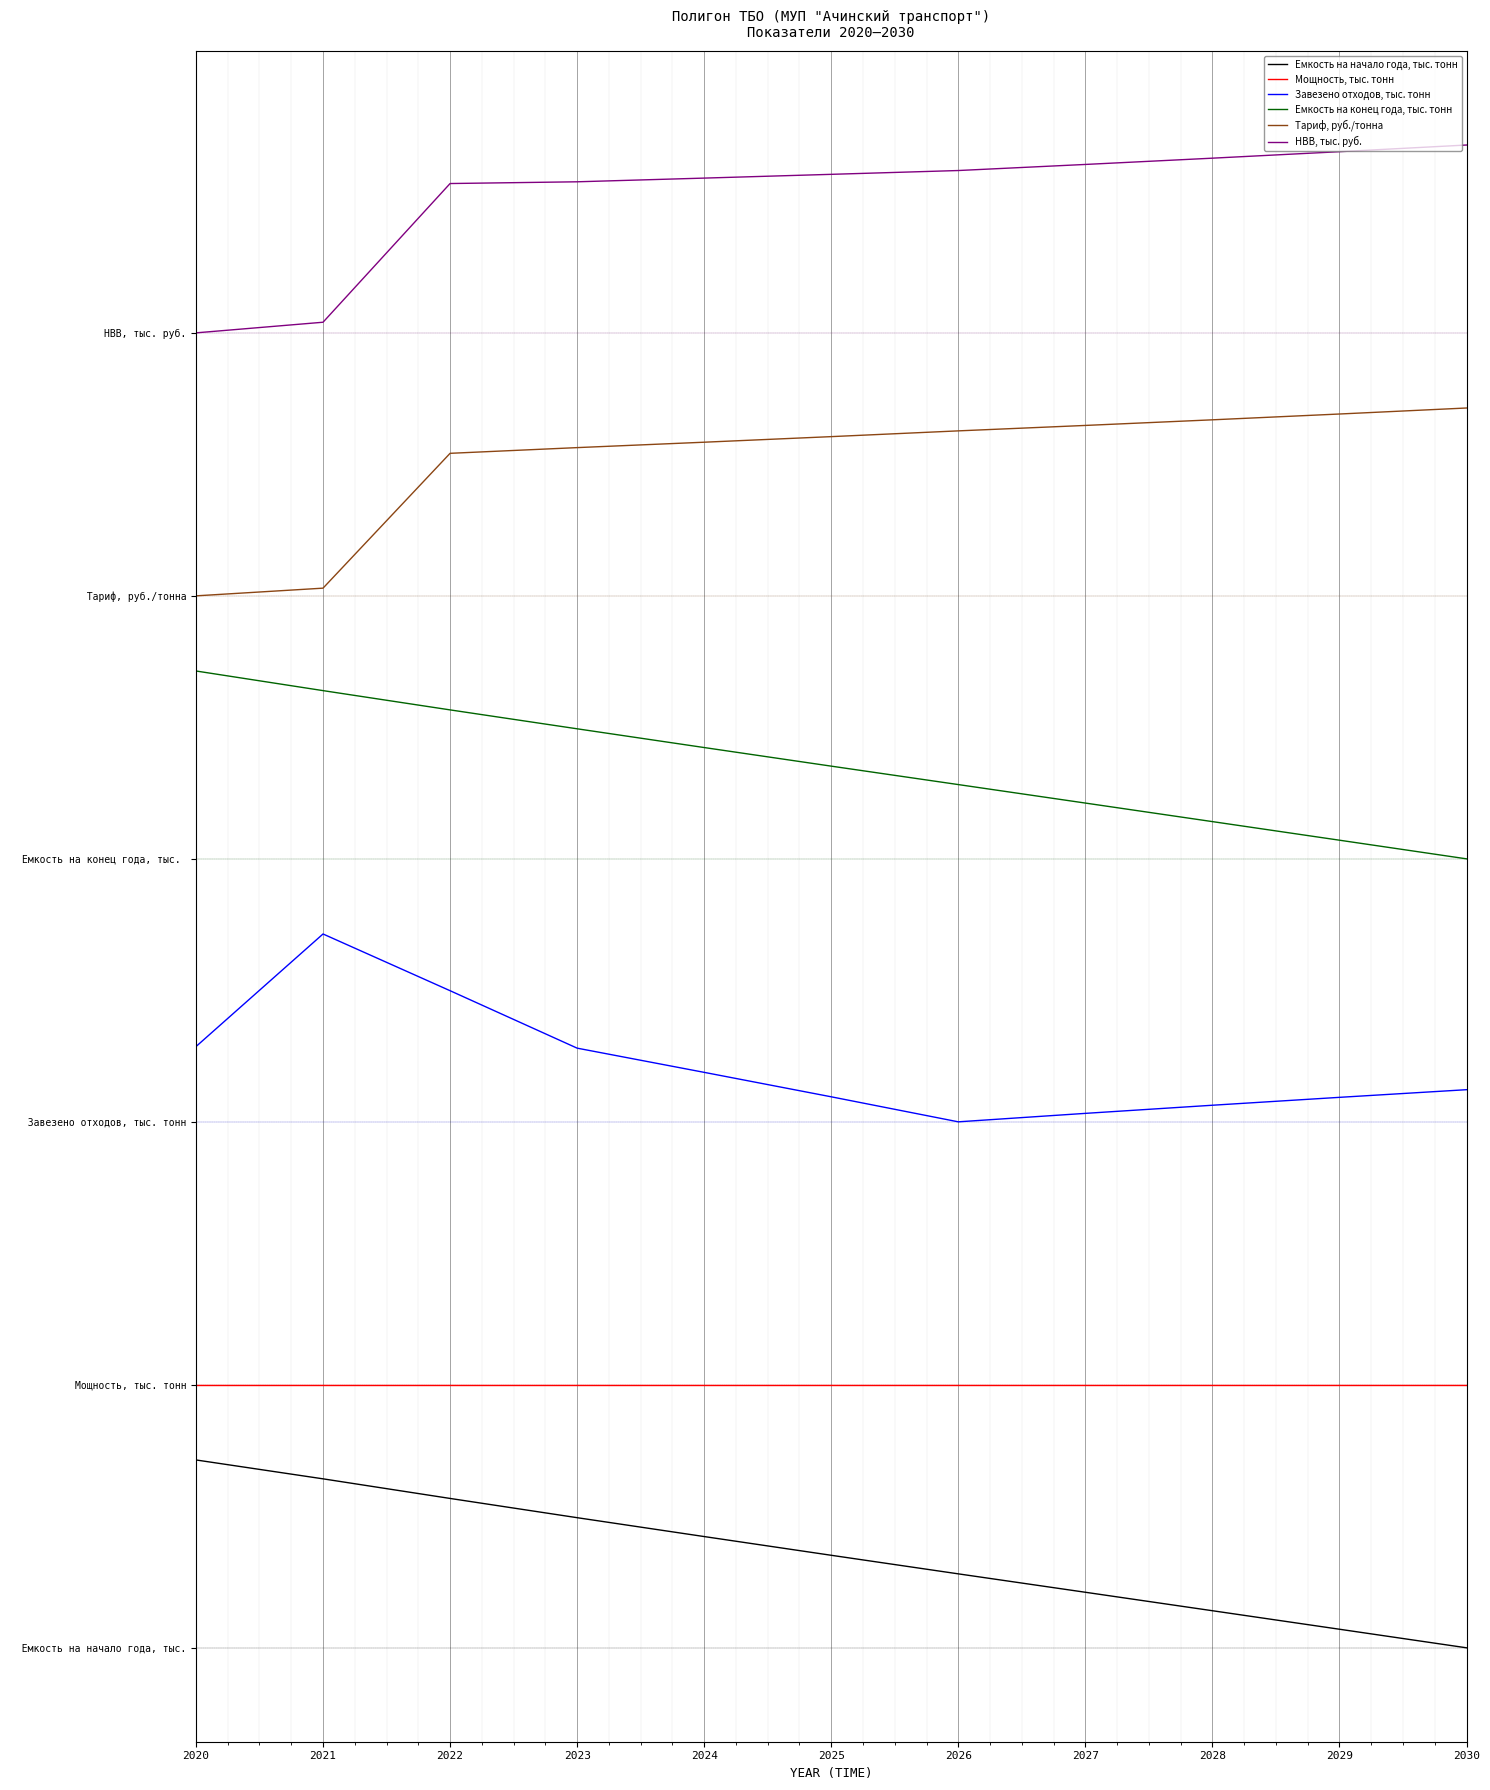

What is the spread (max minus min) of values at 2028?

7.7